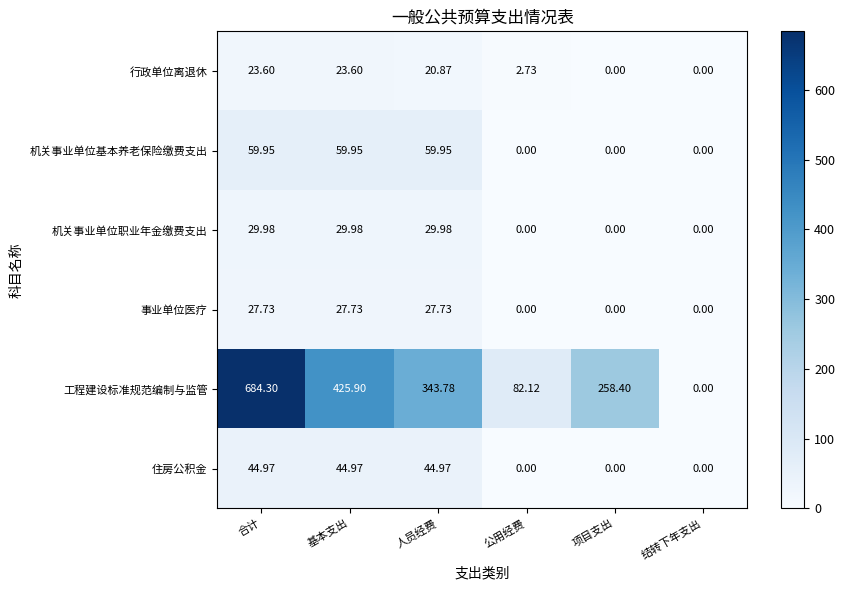

Rank the series at 基本支出 from highest to lowest value.

工程建设标准规范编制与监管, 机关事业单位基本养老保险缴费支出, 住房公积金, 机关事业单位职业年金缴费支出, 事业单位医疗, 行政单位离退休